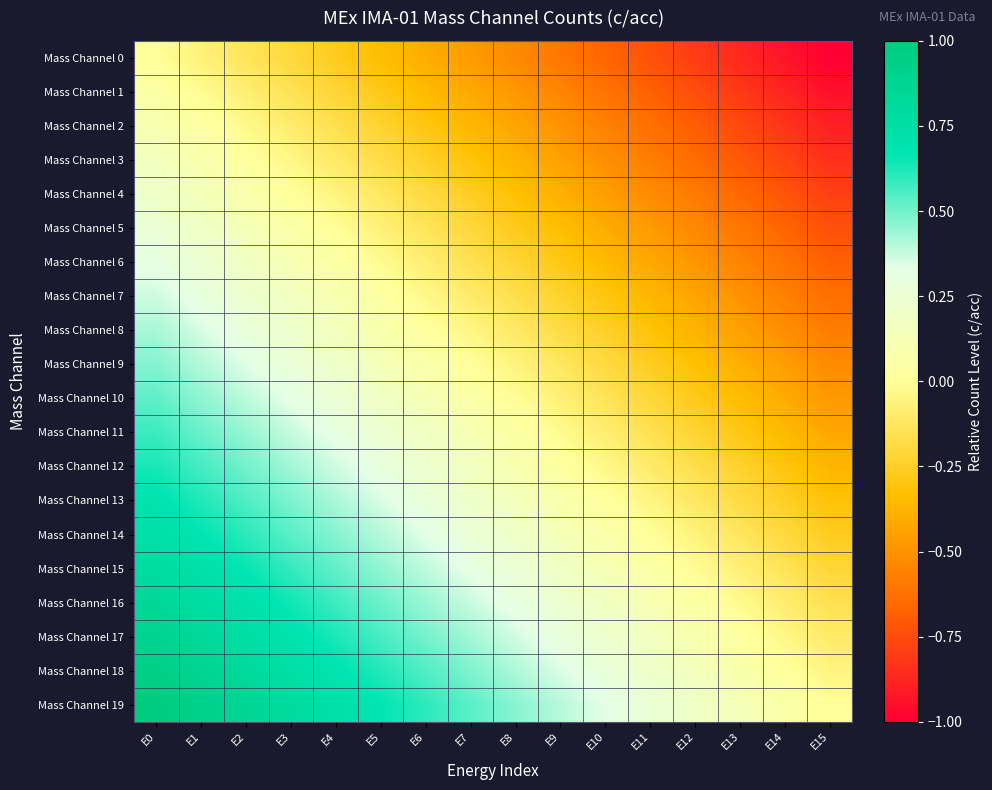

What is the greatest value displayed?

1.0